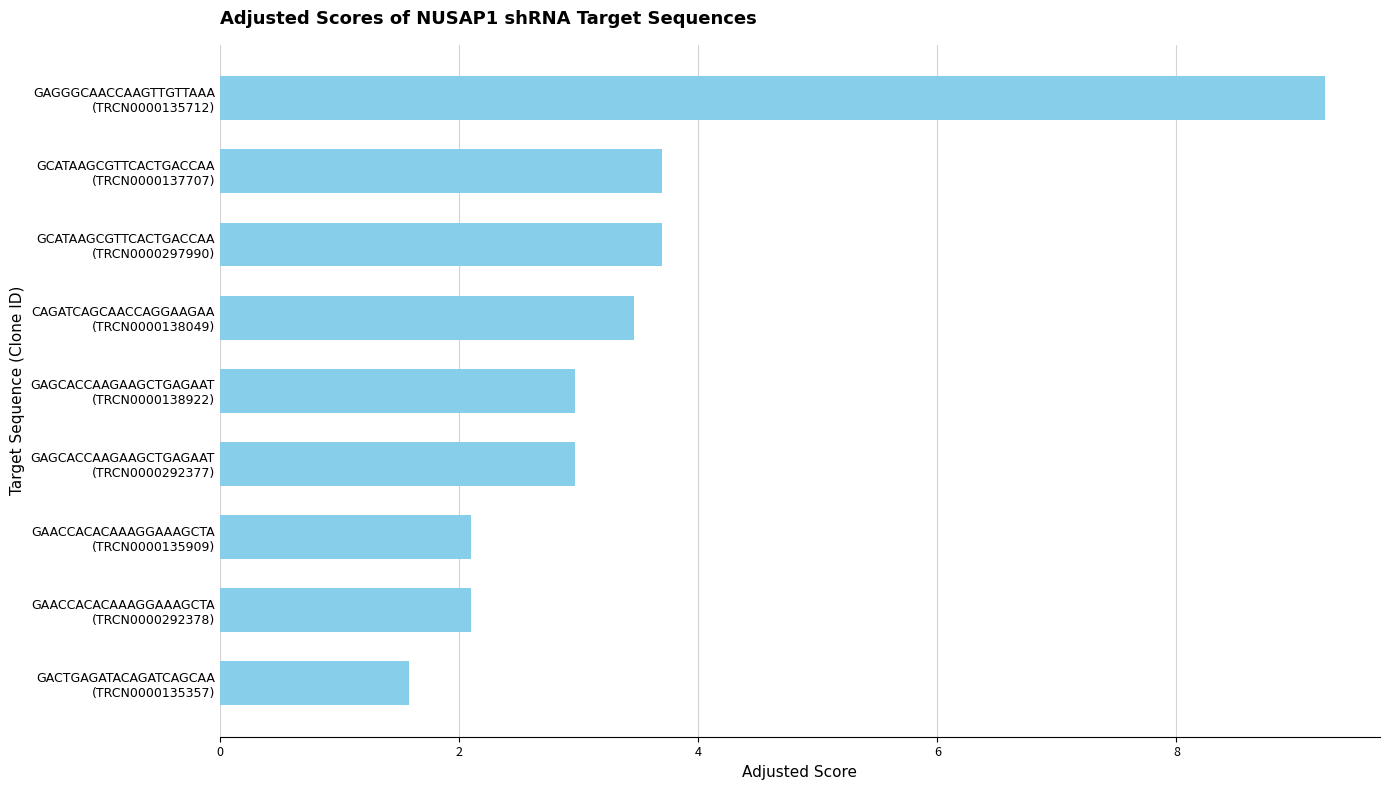

Which category has the lowest value across all series?

GACTGAGATACAGATCAGCAA
(TRCN0000135357)